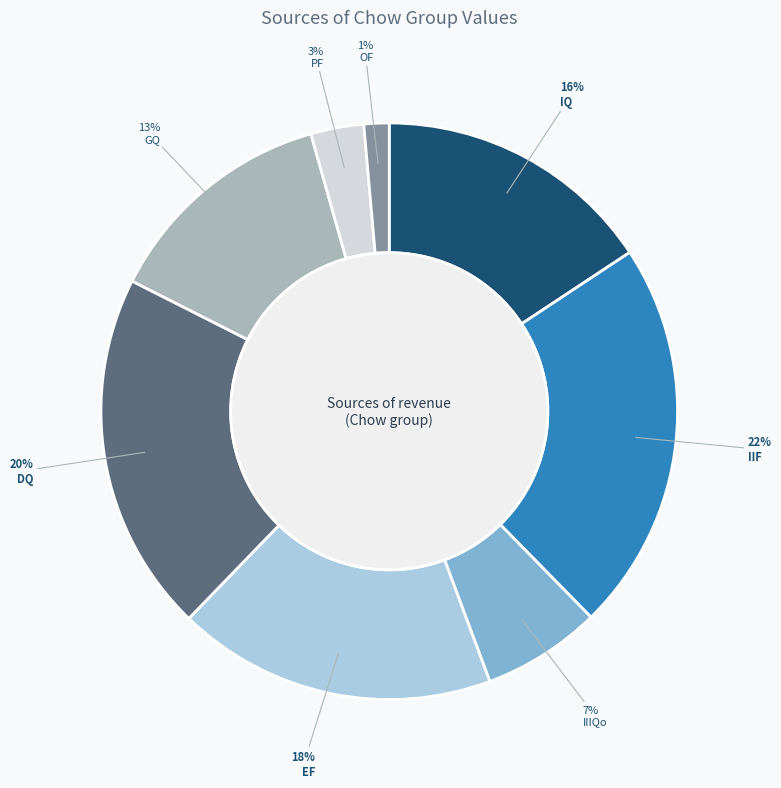

Is the sum of GQ and PF greater than half?

No